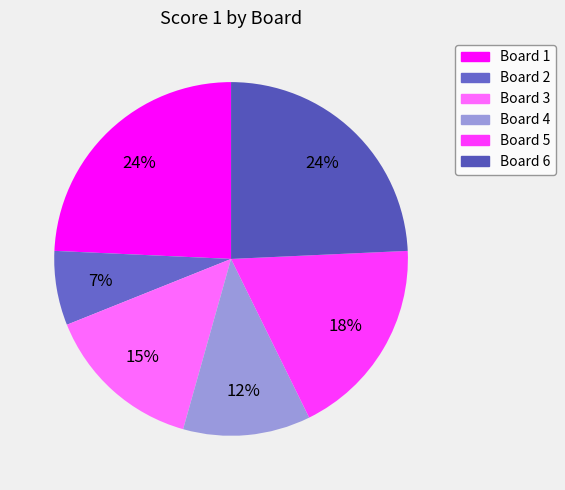

Which slice is the smallest?

Board 2